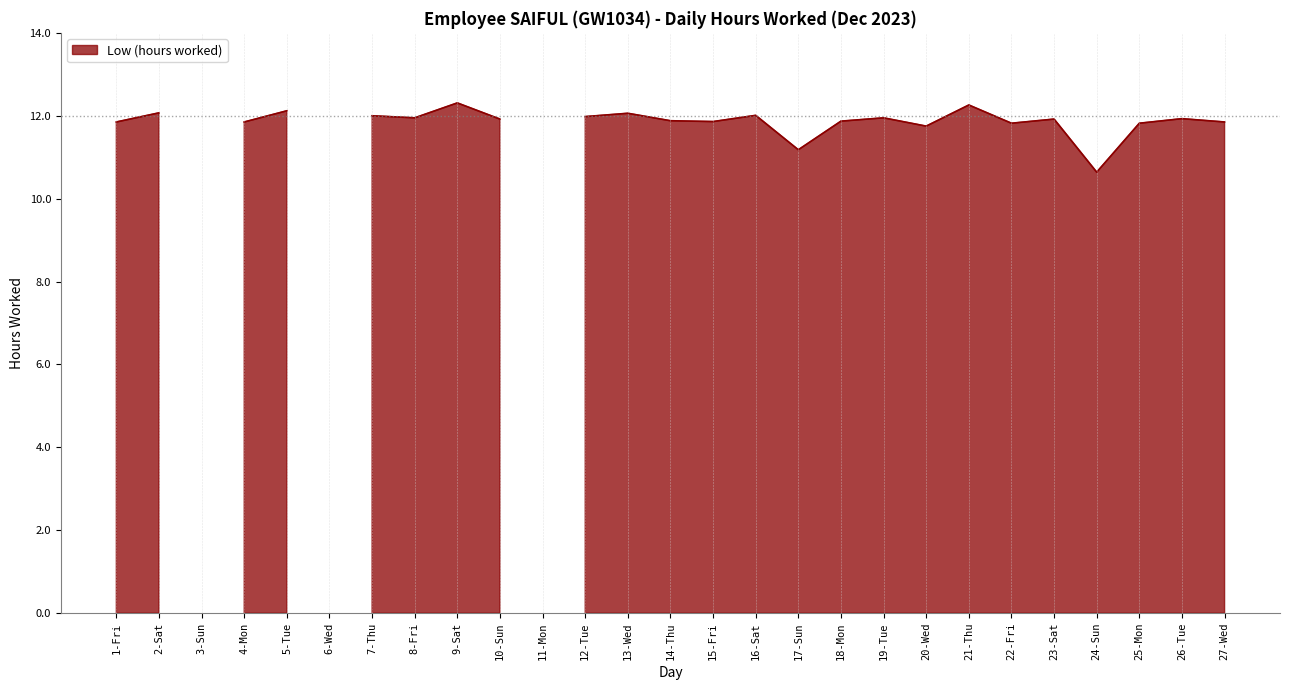

Is it true that the value at 17-Sun is 11.2?

True